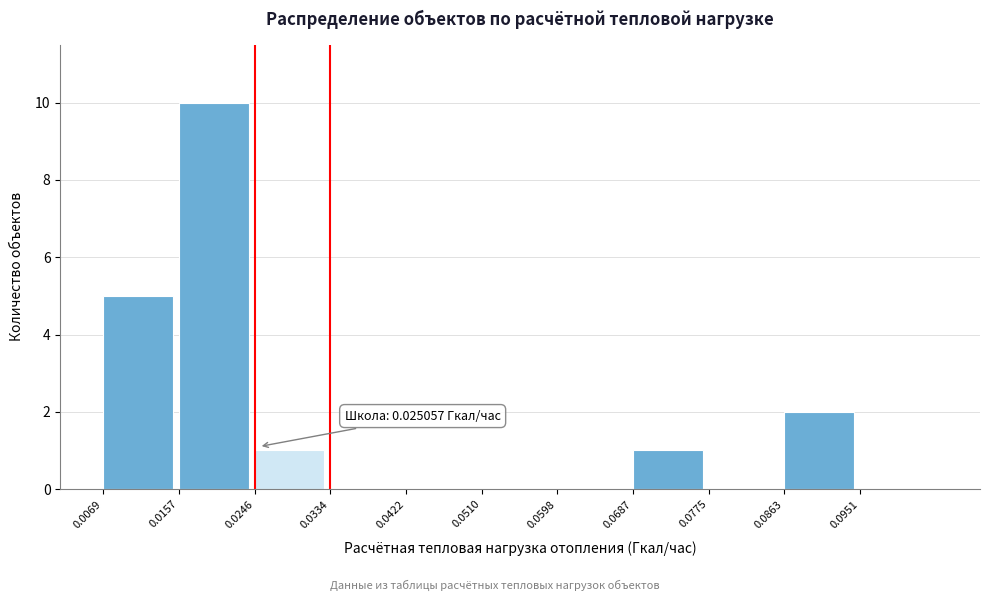

Over which range of the x-axis is the bar tallest?

0.0157 to 0.0246